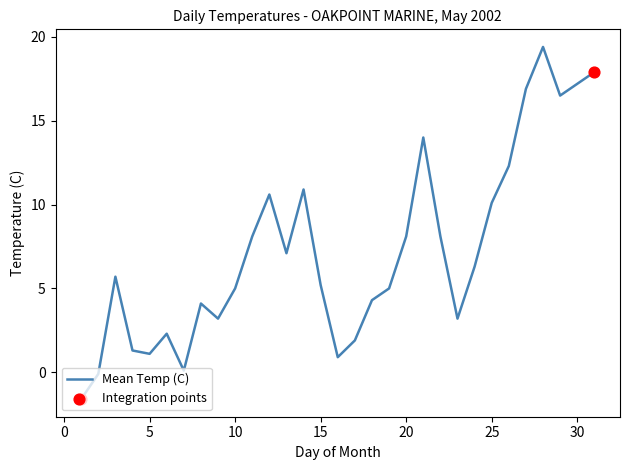

What is the minimum value shown in the chart?

-1.6